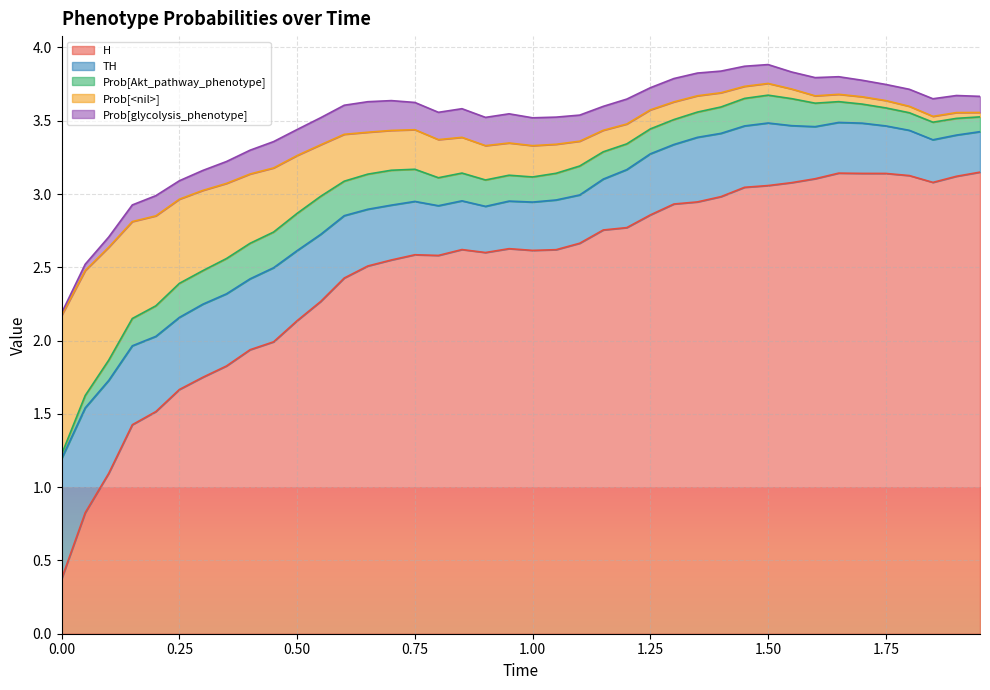

What position from the left is 1.6?

33